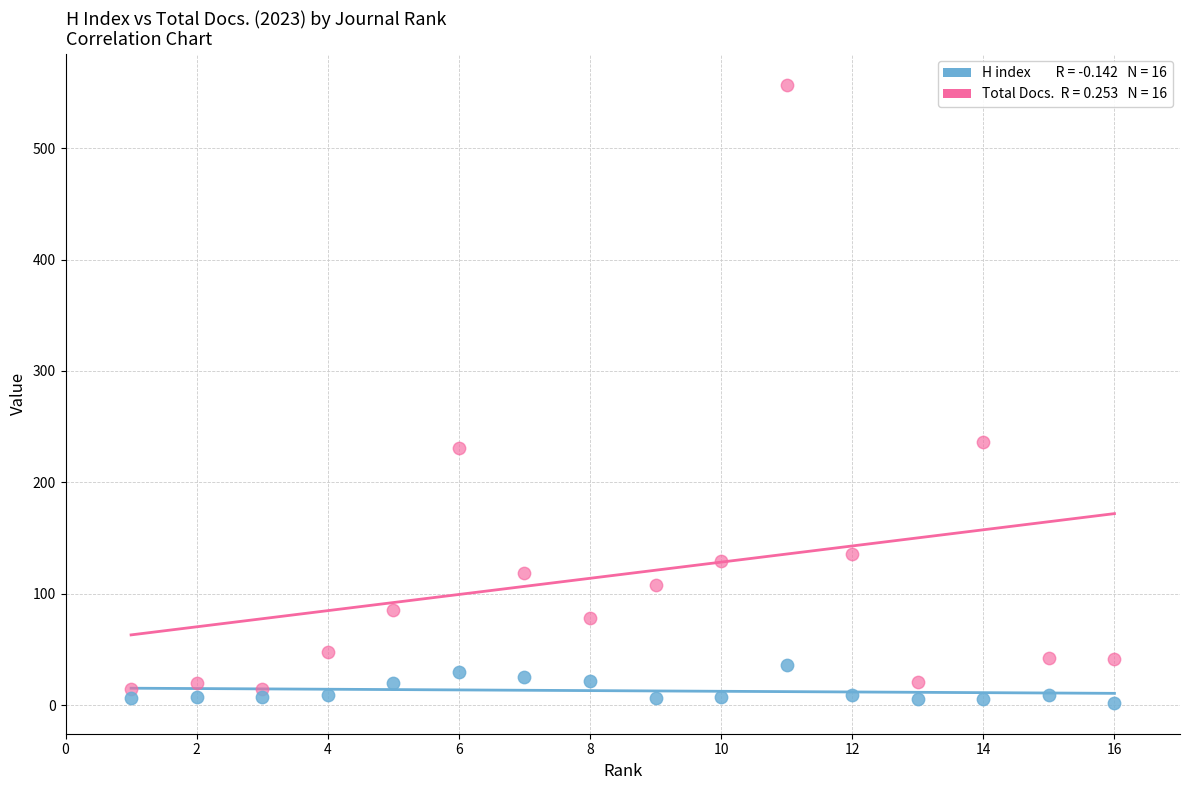

Across all data points, what is the range of X values (max minus min)?

15